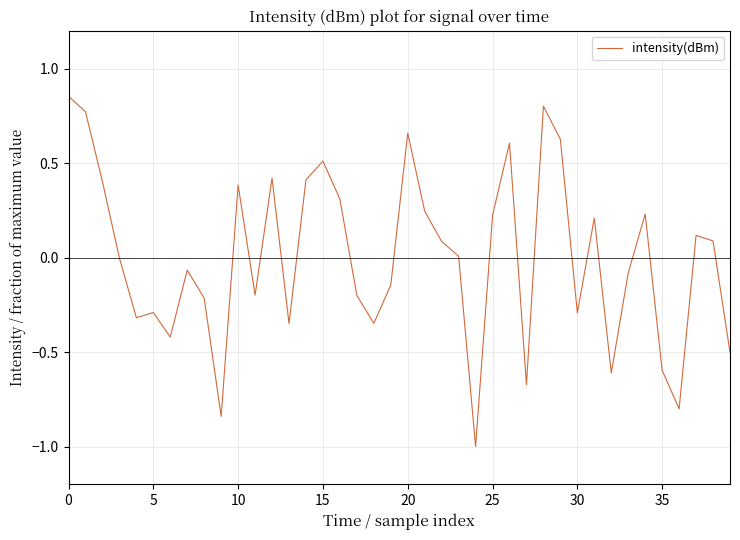

What is the minimum value shown in the chart?

-1.0